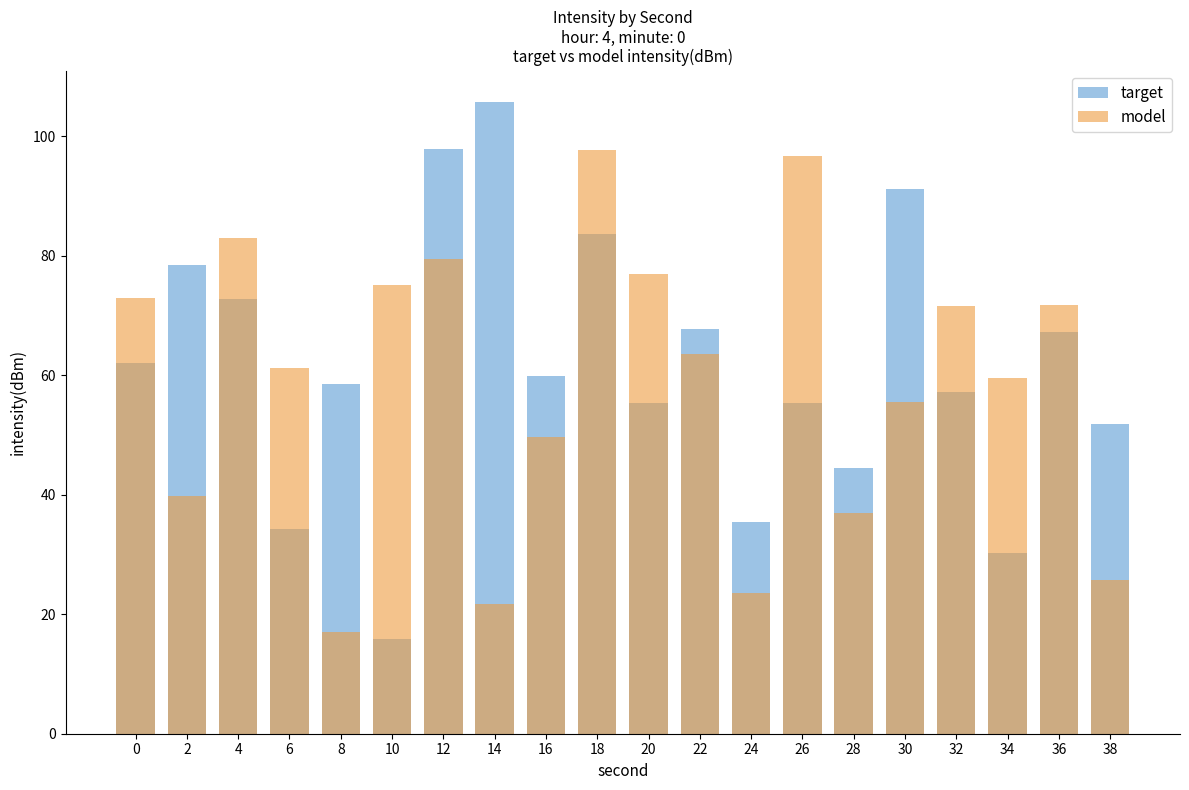

Reading left to right, transcribe all the data shown in this chart.

target: 62.1	78.4	72.8	34.3	58.5	15.9	97.9	105.7	59.9	83.7	55.4	67.8	35.5	55.4	44.5	91.2	57.3	30.3	67.3	51.8
model: 72.9	39.8	82.9	61.1	17.1	75.1	79.4	21.7	49.7	97.7	77.0	63.6	23.6	96.7	37.0	55.4	71.6	59.5	71.8	25.7